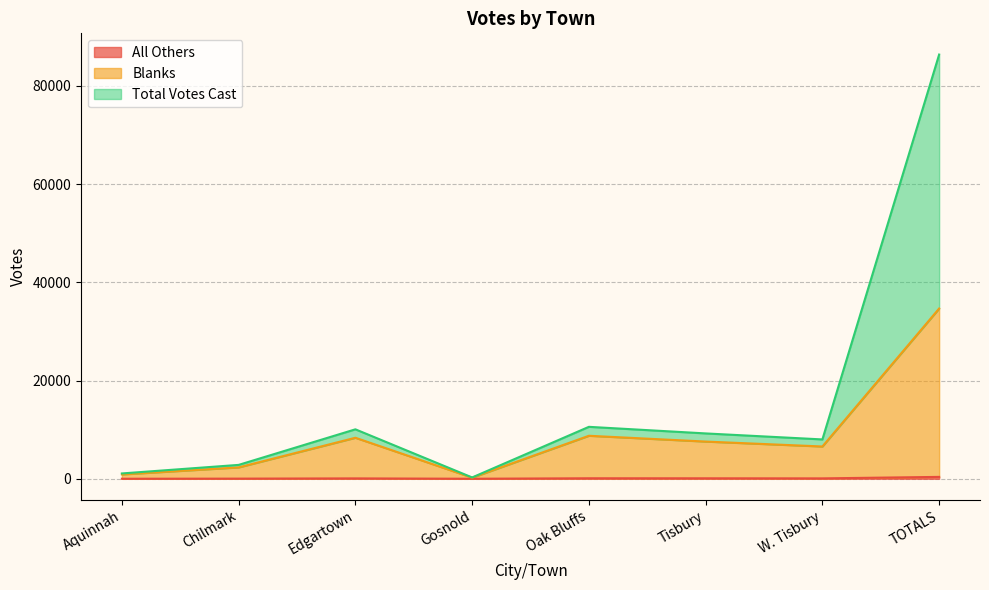

What is the difference between the All Others values at Aquinnah and W. Tisbury?

77